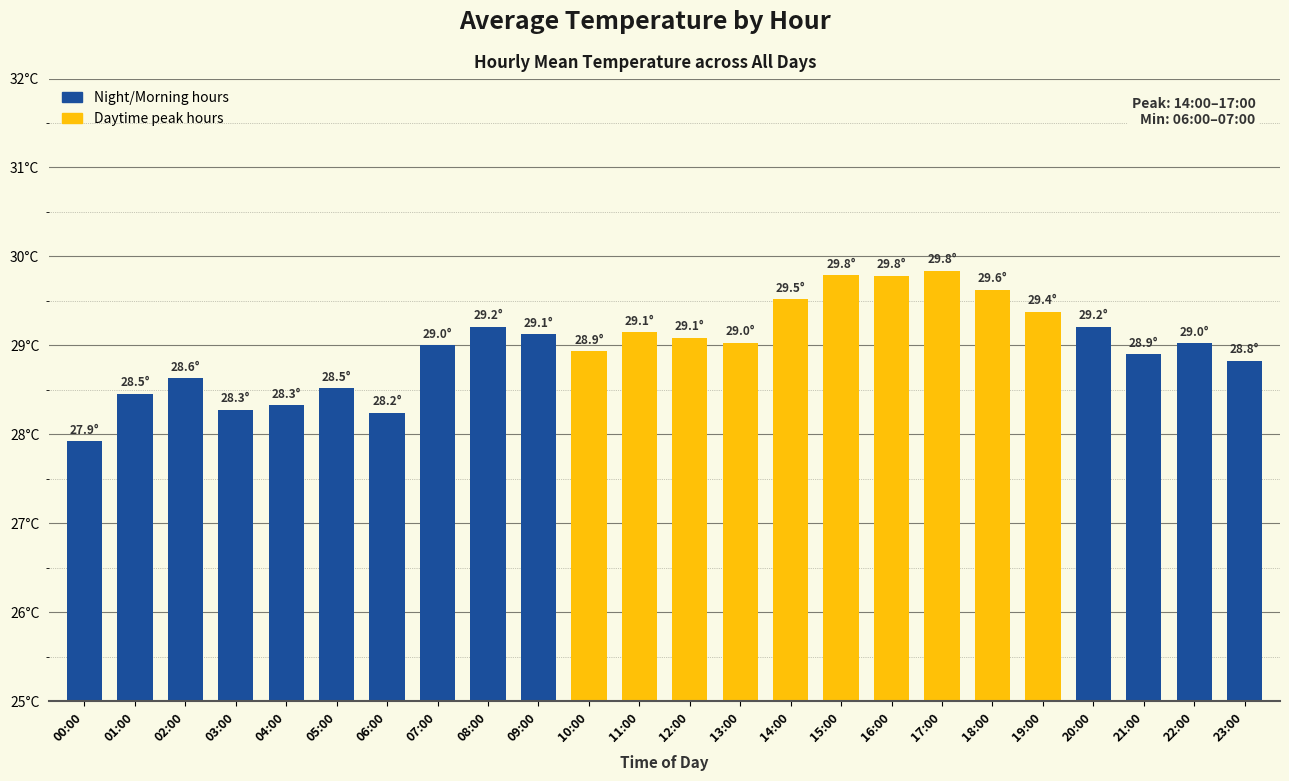

Approximately how many times larger is the value at 09:00 compared to 23:00?

1.0